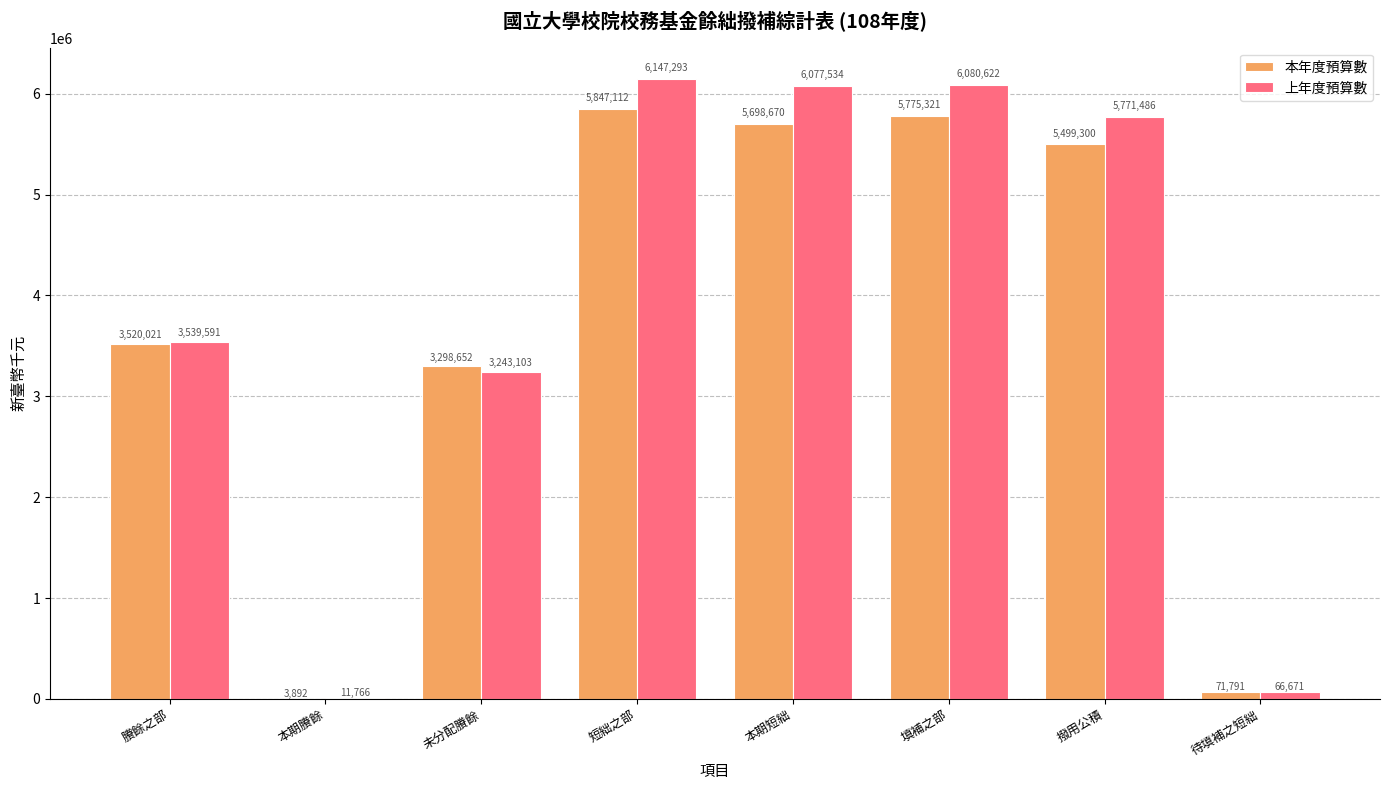

What is the total value across all series at 撥用公積?

11270786